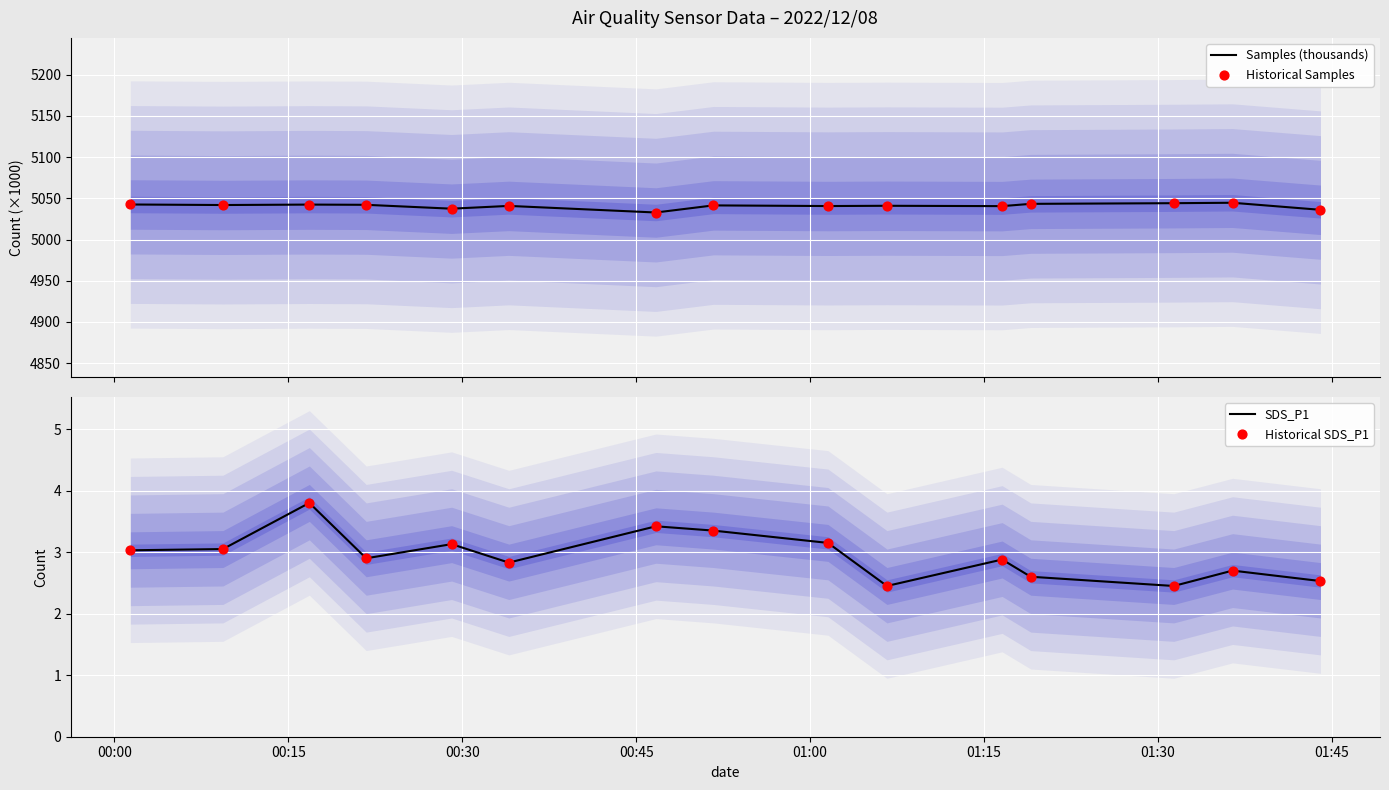

Which series has the largest Y range (max minus min)?

Samples (thousands)